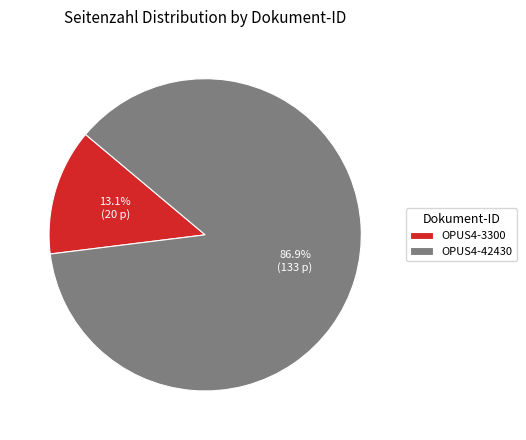

The OPUS4-42430 slice represents 87% of the pie. True or false?

True